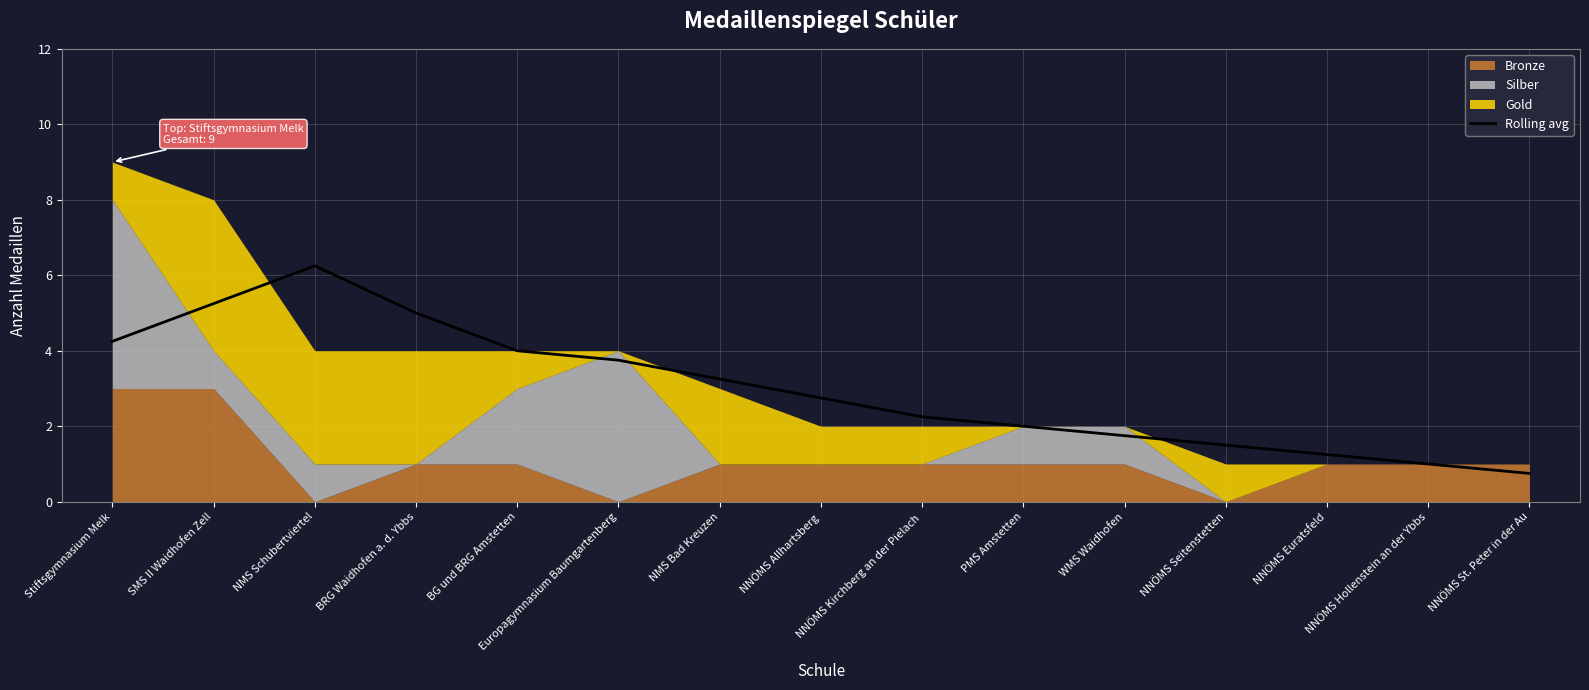

At which category does the chart reach its minimum across all series?

NNÖMS St. Peter in der Au